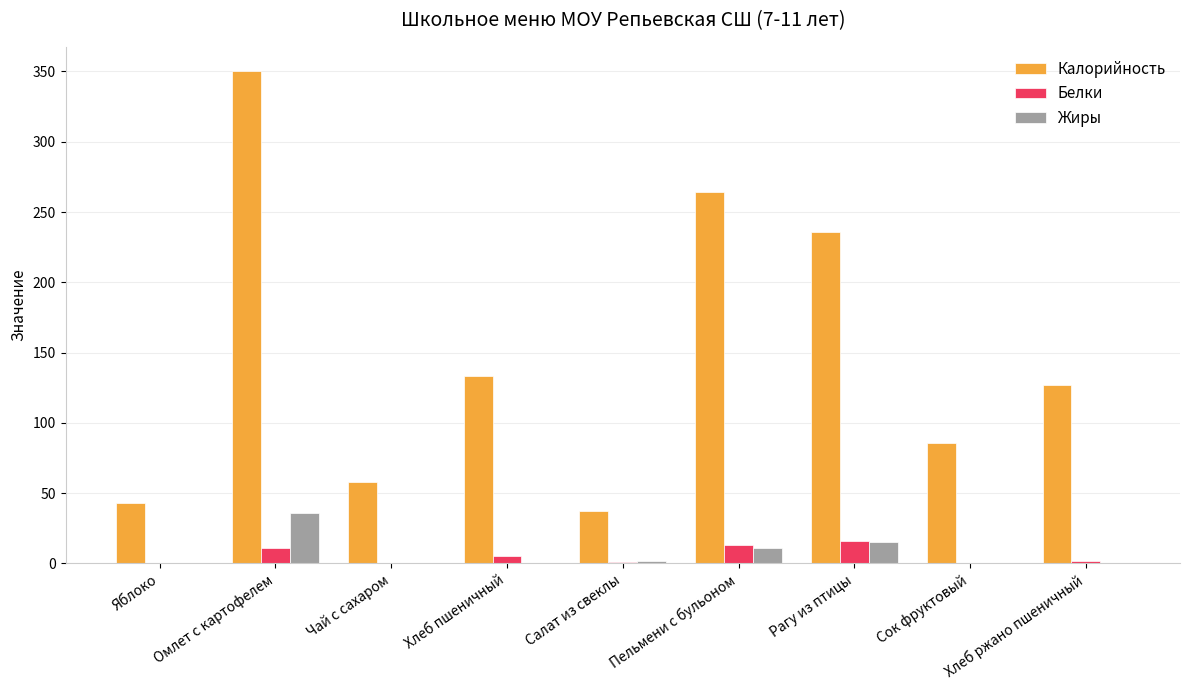

Which label corresponds to the largest value in the chart?

Омлет с картофелем